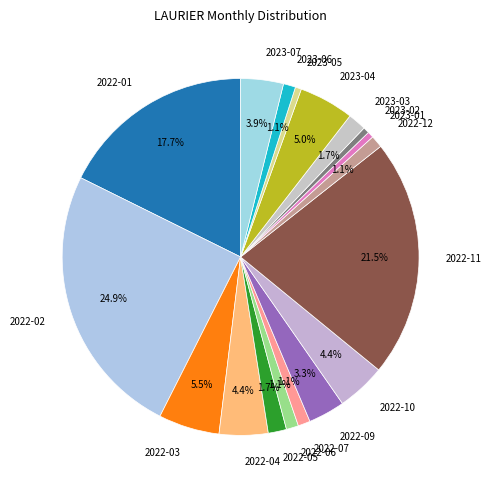

To the nearest percent, what is the average slice percentage?

6%